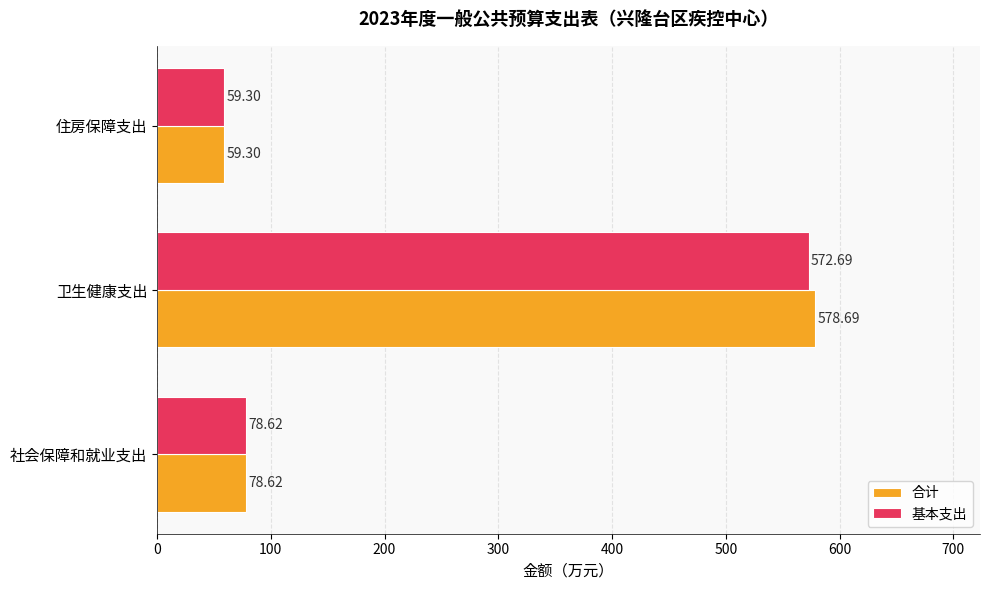

At how many categories does at least one series exceed 492?

1